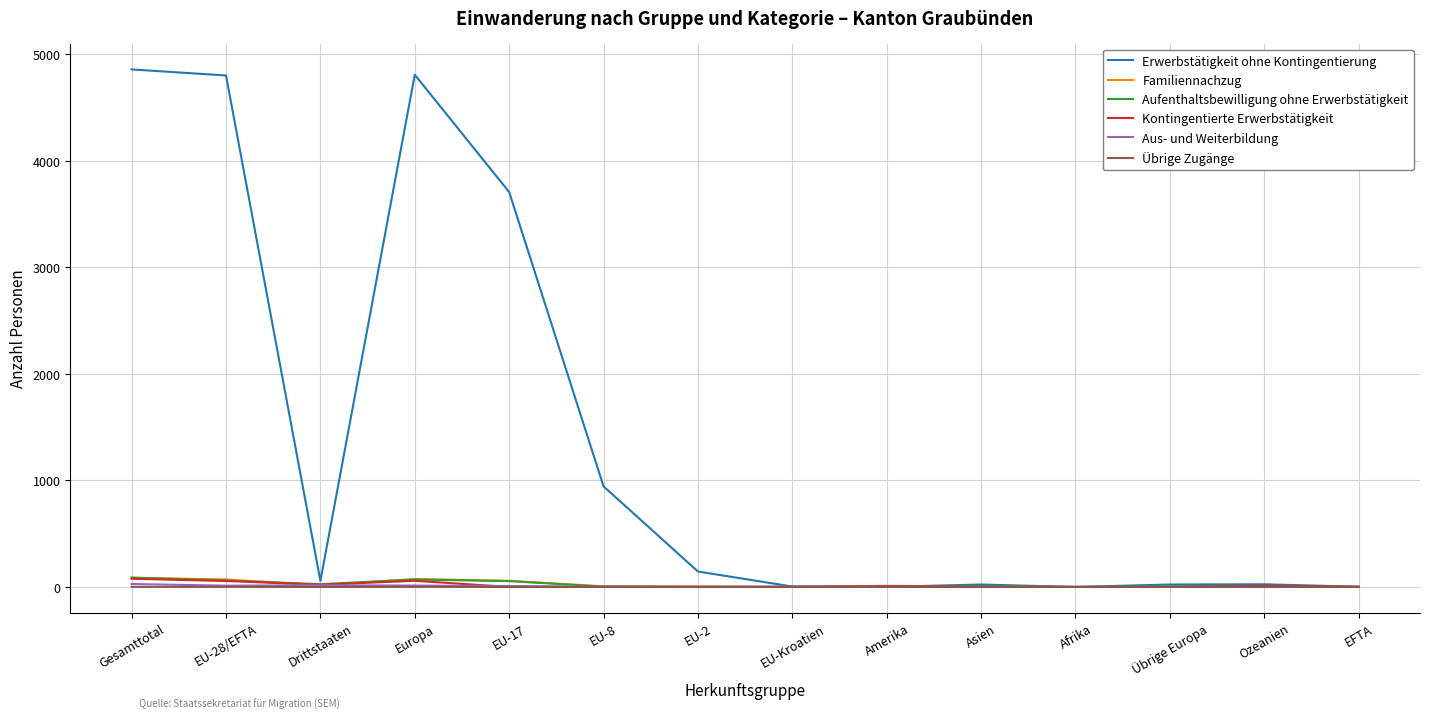

What is the difference between the Kontingentierte Erwerbstätigkeit values at Gesamttotal and Europa?

19